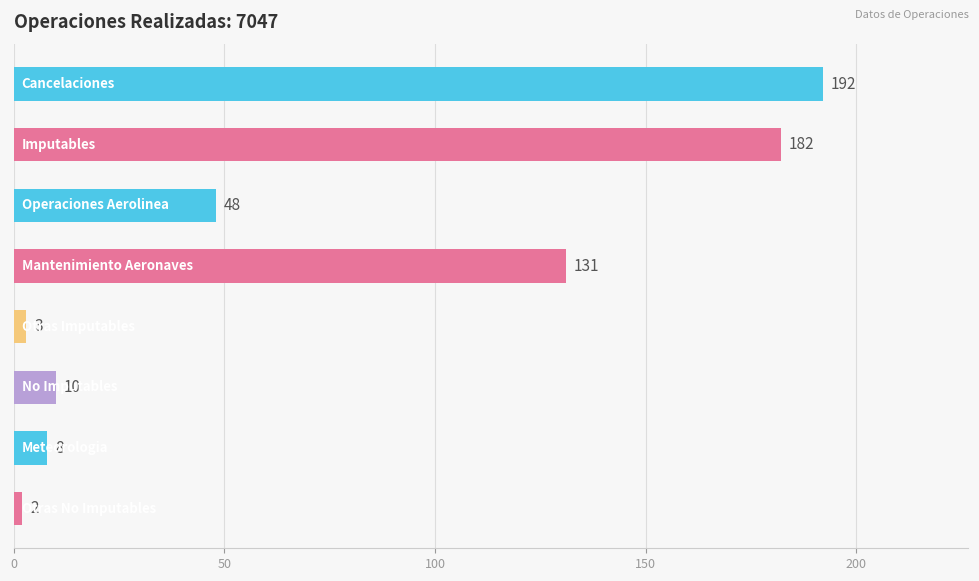

What is the maximum value shown in the chart?

192